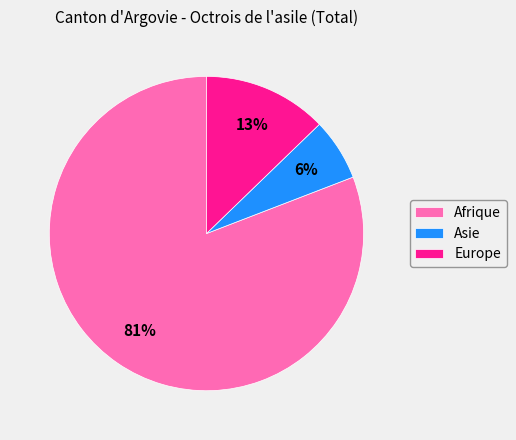

What is the largest slice in the pie chart?

Afrique